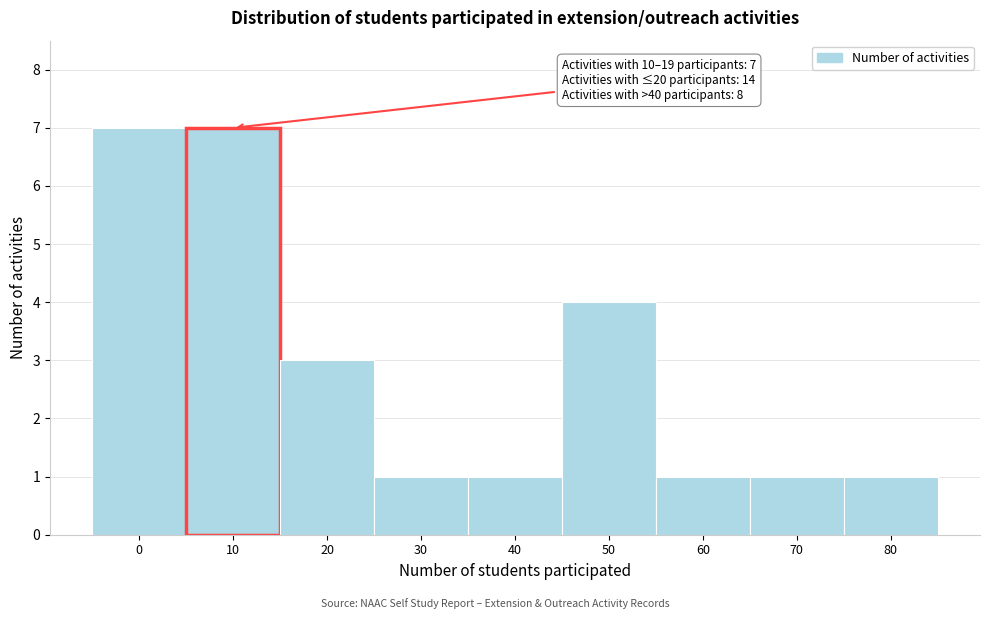

Reading left to right, extract all data points from this chart.

7	7	3	1	1	4	1	1	1